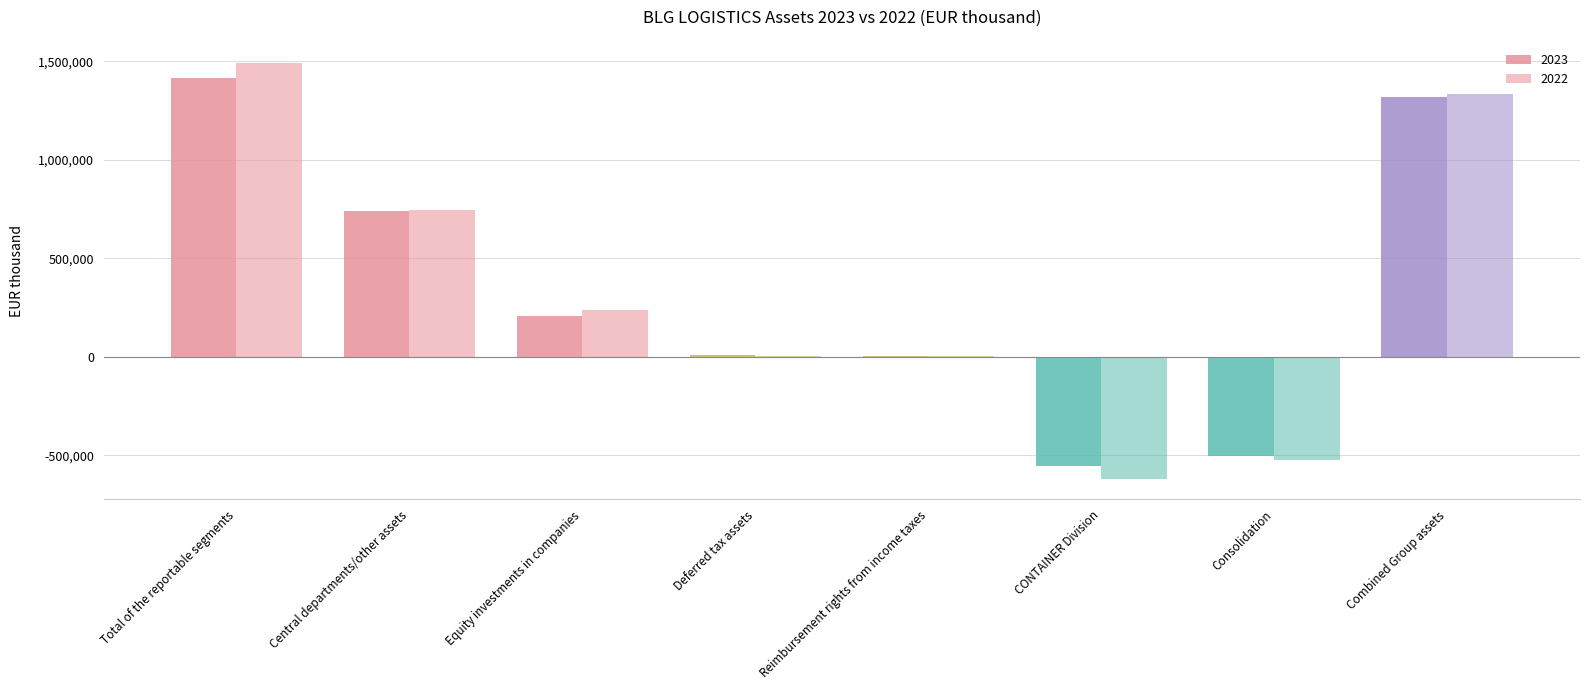

Reading right to left, list all the values displayed in this chart.

2023: 1317368	-503643	-557622	3862	9910	208281	740196	1416383
2022: 1336518	-525022	-618951	3780	5064	234950	746288	1490408